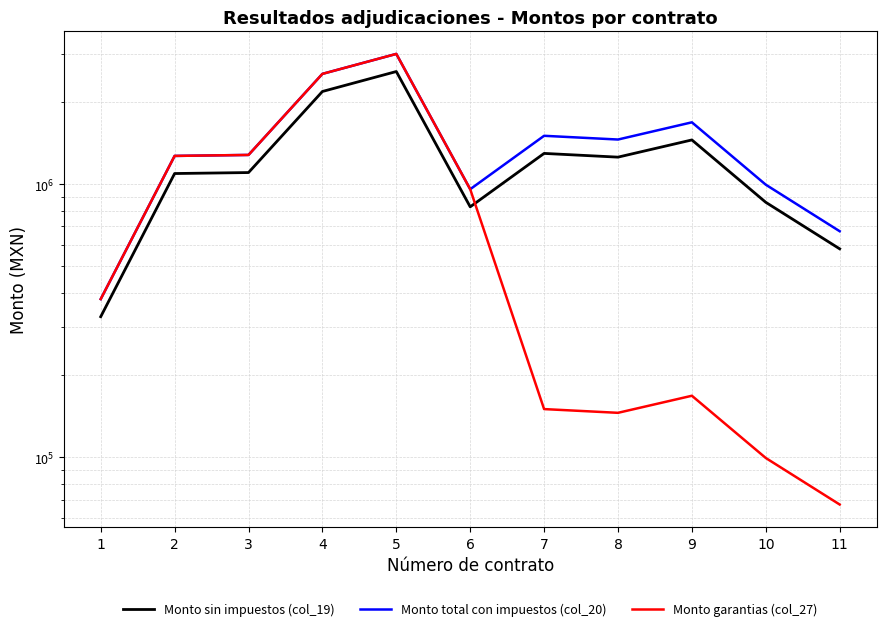

True or false: Monto total con impuestos (col_20) has a value of 1437976.1 at 5.

False